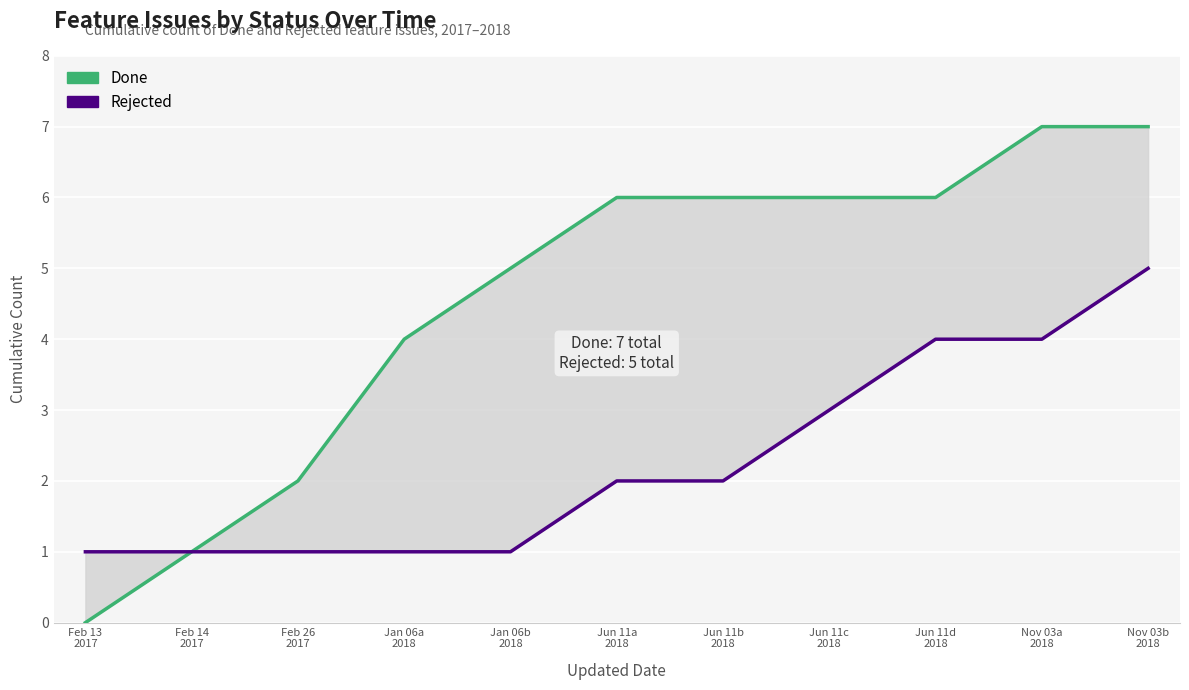

What is the spread (max minus min) of values at Jun 11b
2018?

4